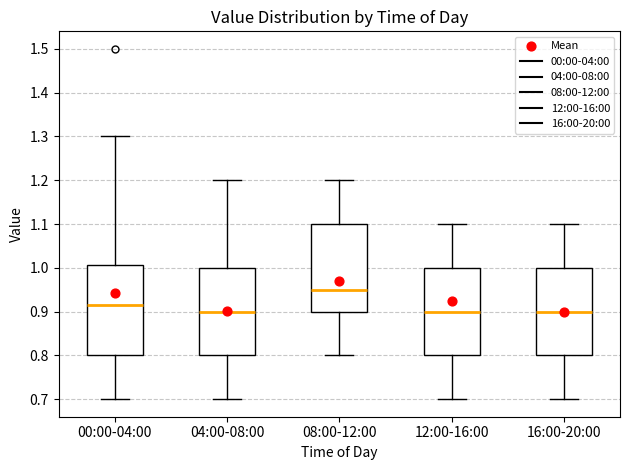

Reading left to right, transcribe this box plot: for each box, give where its median line is, the range the box spans, and where its two whiskers end, as read against the y-axis. The values are not printed on the chart, so give them approximately, as read against the axis.

00:00-04:00: median 0.92, box 0.80 to 1.01, whiskers 0.70 to 1.30
04:00-08:00: median 0.90, box 0.80 to 1.00, whiskers 0.70 to 1.20
08:00-12:00: median 0.95, box 0.90 to 1.10, whiskers 0.80 to 1.20
12:00-16:00: median 0.90, box 0.80 to 1.00, whiskers 0.70 to 1.10
16:00-20:00: median 0.90, box 0.80 to 1.00, whiskers 0.70 to 1.10